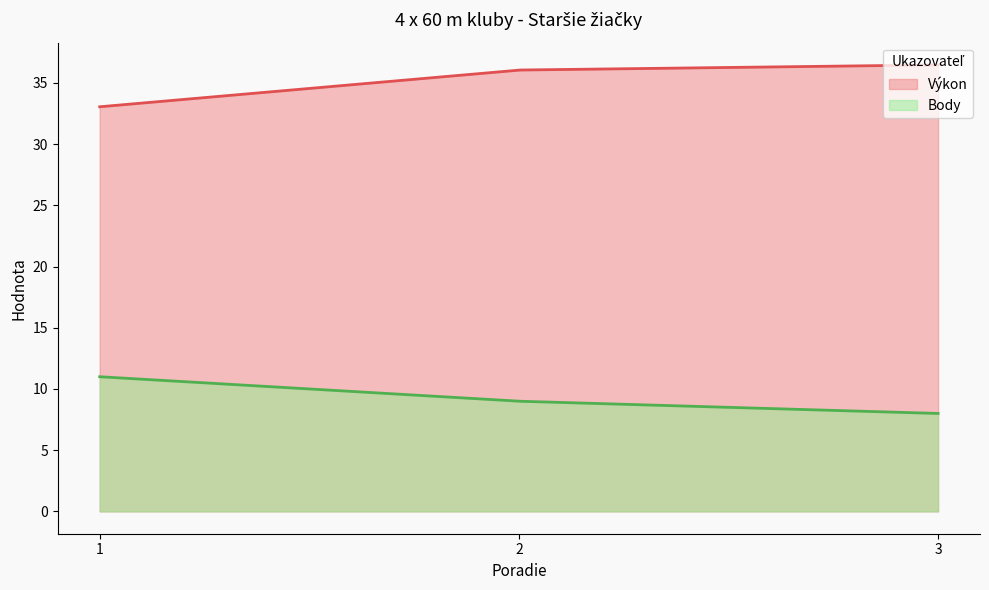

Reading left to right, what are all the values shown in this chart?

Výkon: 1=33.0	2=36.0	3=36.5
Body: 1=11.0	2=9.0	3=8.0